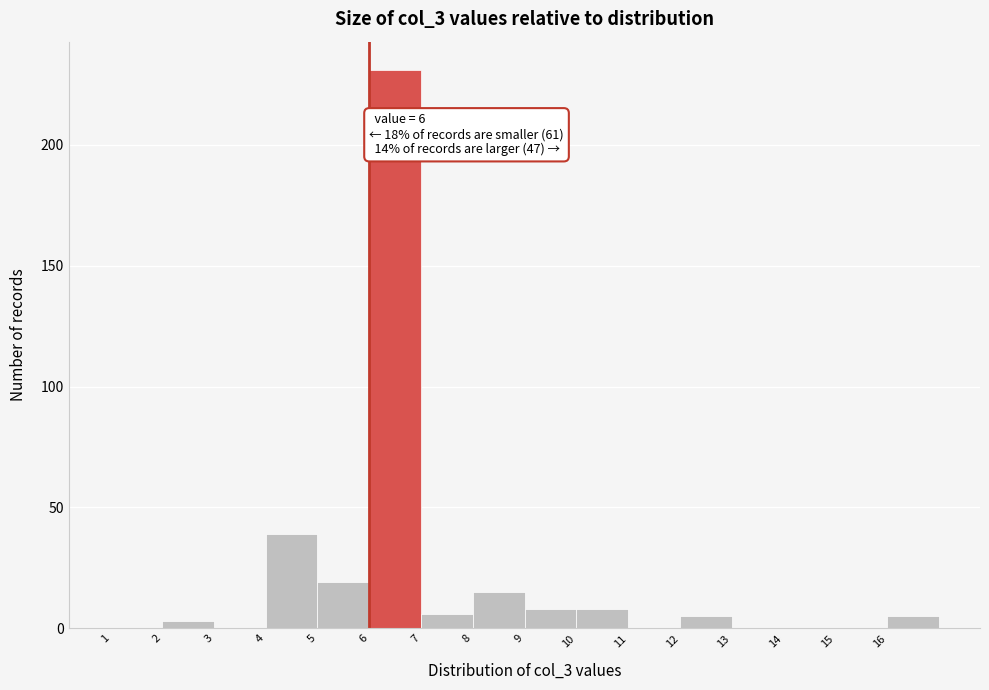

Which range on the x-axis has the tallest bar?

6 to 7